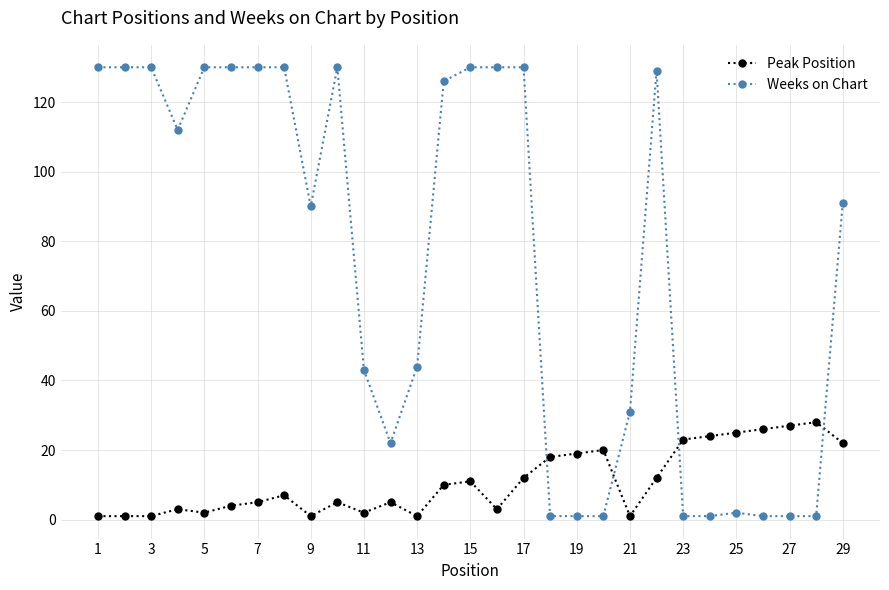

What is the greatest value displayed?

130